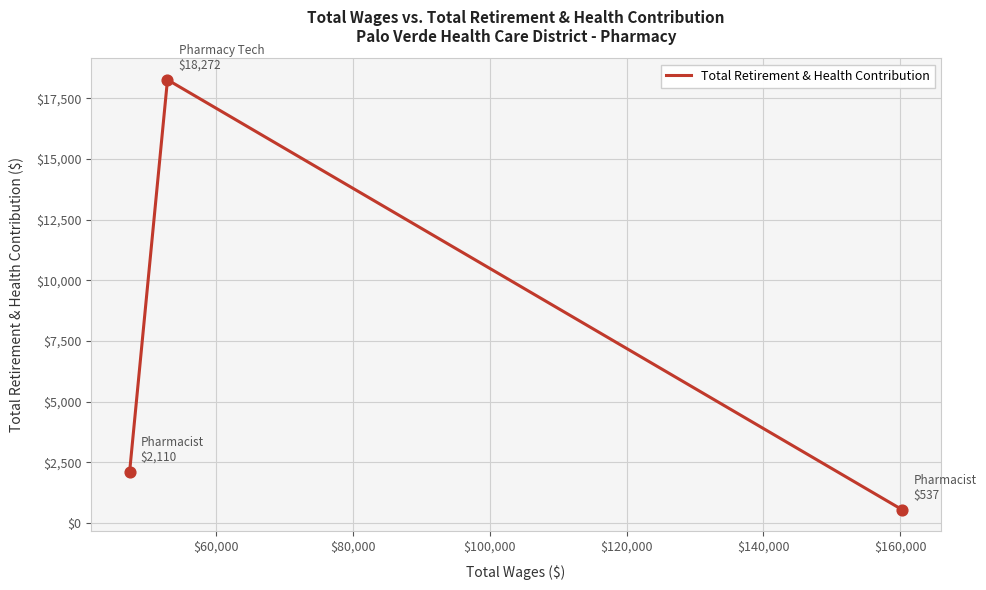

What is the difference between the second highest and minimum values?

1573